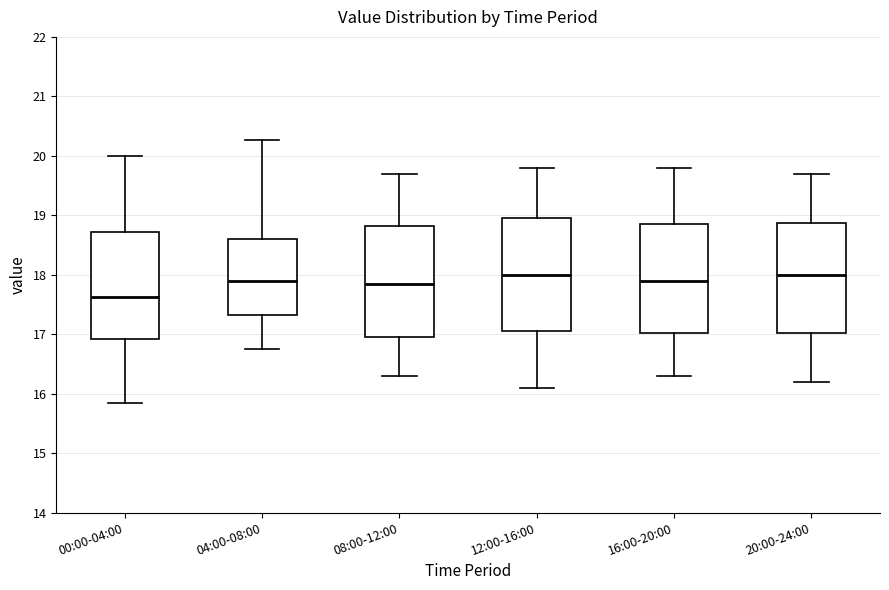

Which box has the lowest median line?

00:00-04:00